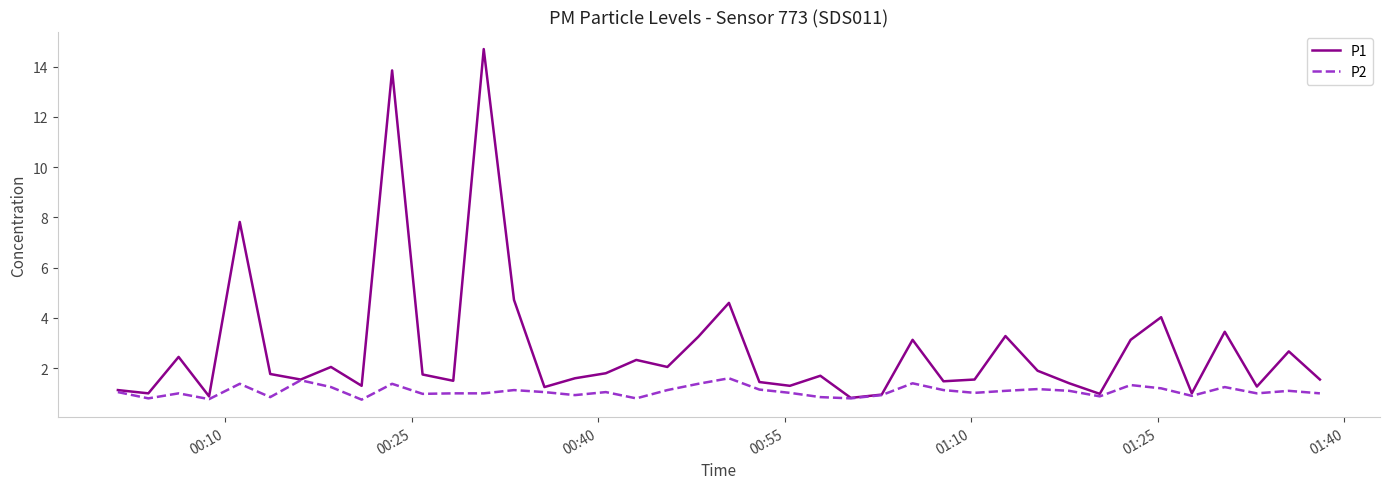

What is the greatest value displayed?

14.7